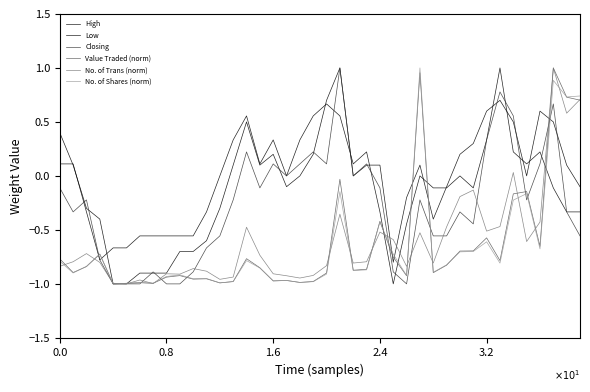

What is the label of the 17th point from the left?

1.6